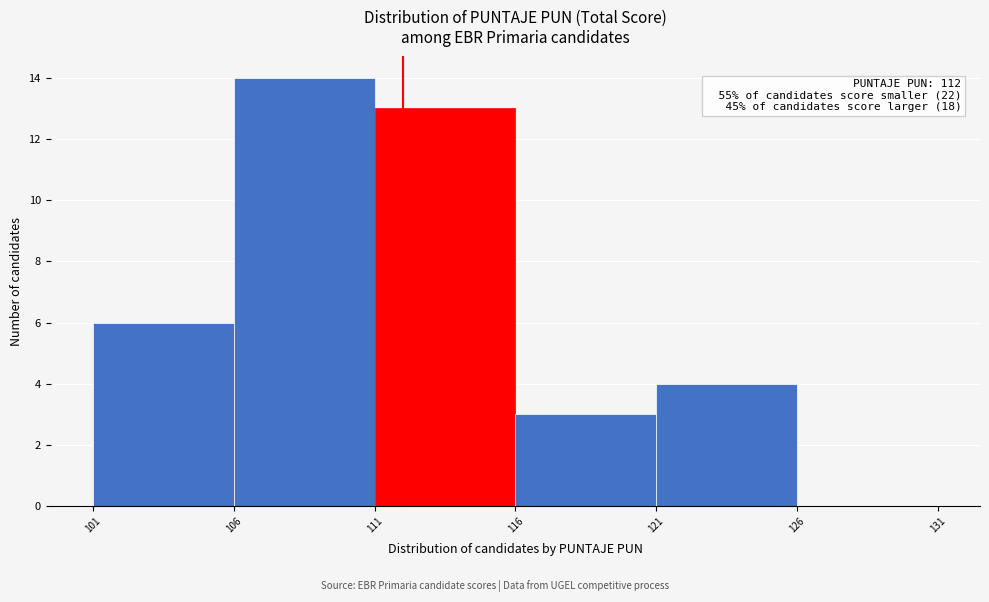

Which range on the x-axis has the tallest bar?

106 to 111